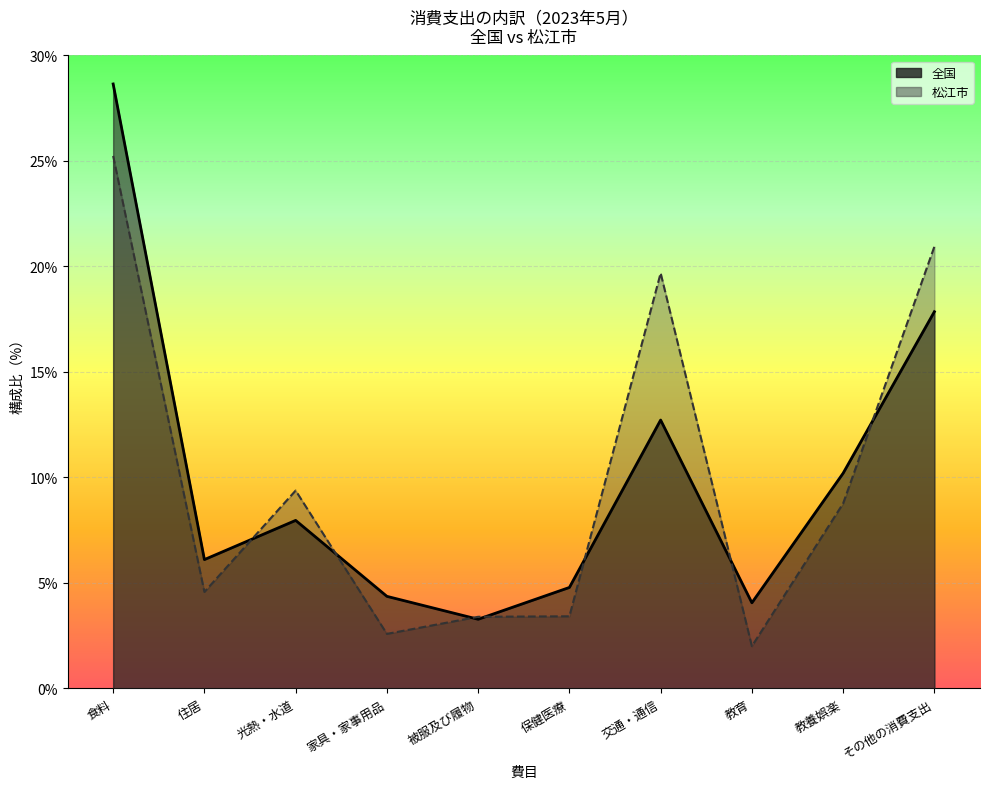

What is the difference between the 全国 values at 被服及び履物 and 教養娯楽?

6.9